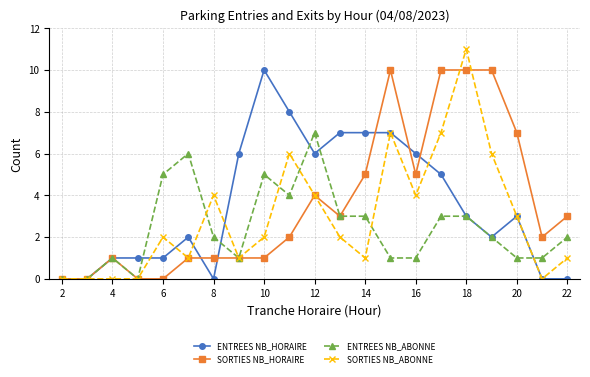

What is the value of the SORTIES NB_HORAIRE point at the 19th from the left?

7